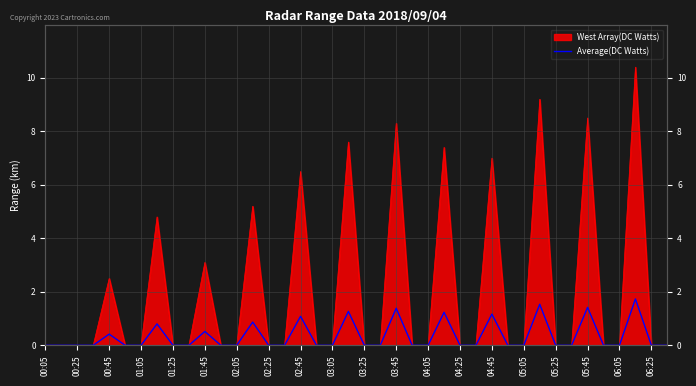

The value at 01:05 is 1.1. True or false?

False